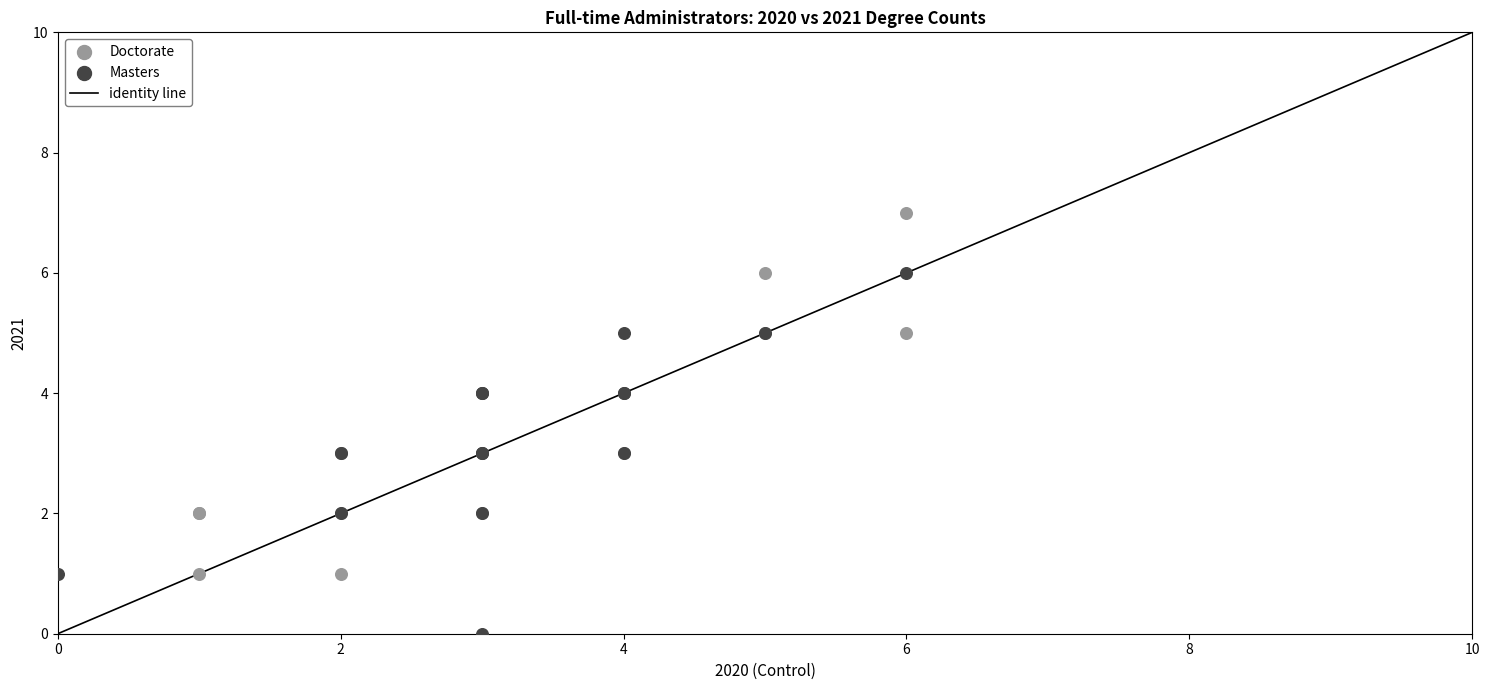

Which series reaches the maximum Y coordinate?

Doctorate